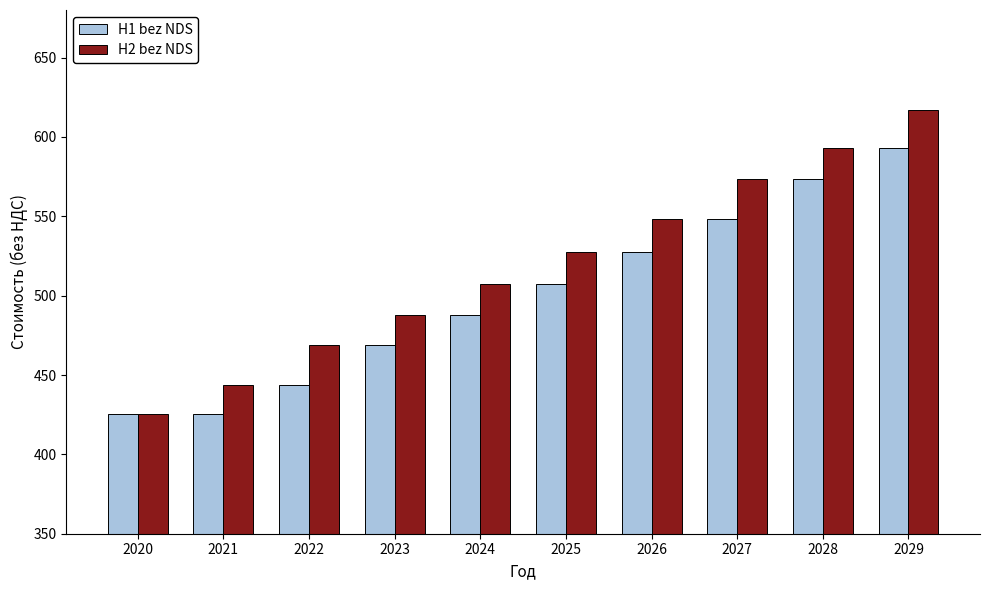

How many bars are there in total?

20